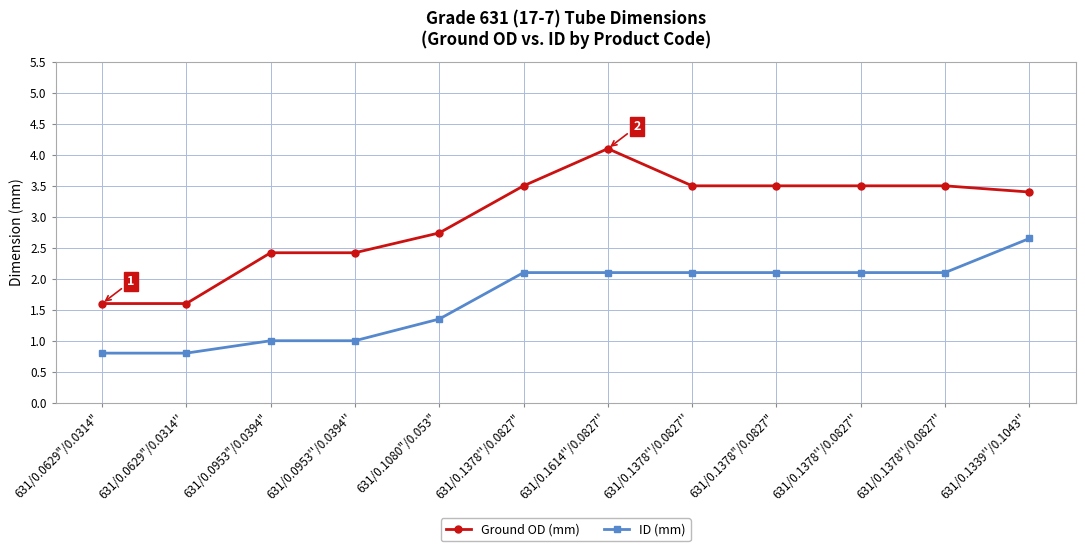

Does the chart have visible grid lines?

Yes